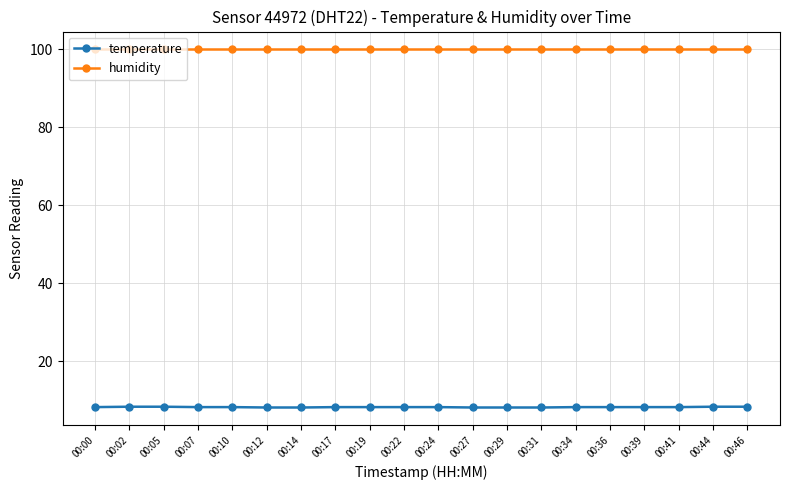

Which series has the largest total across all categories?

humidity